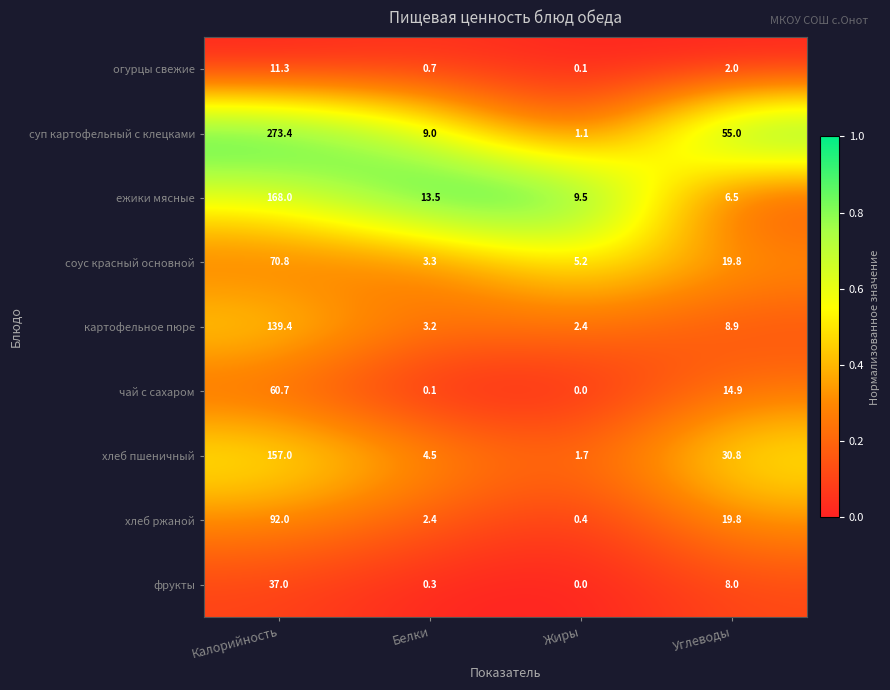

Where is чай с сахаром nearest to the value 30?

Углеводы